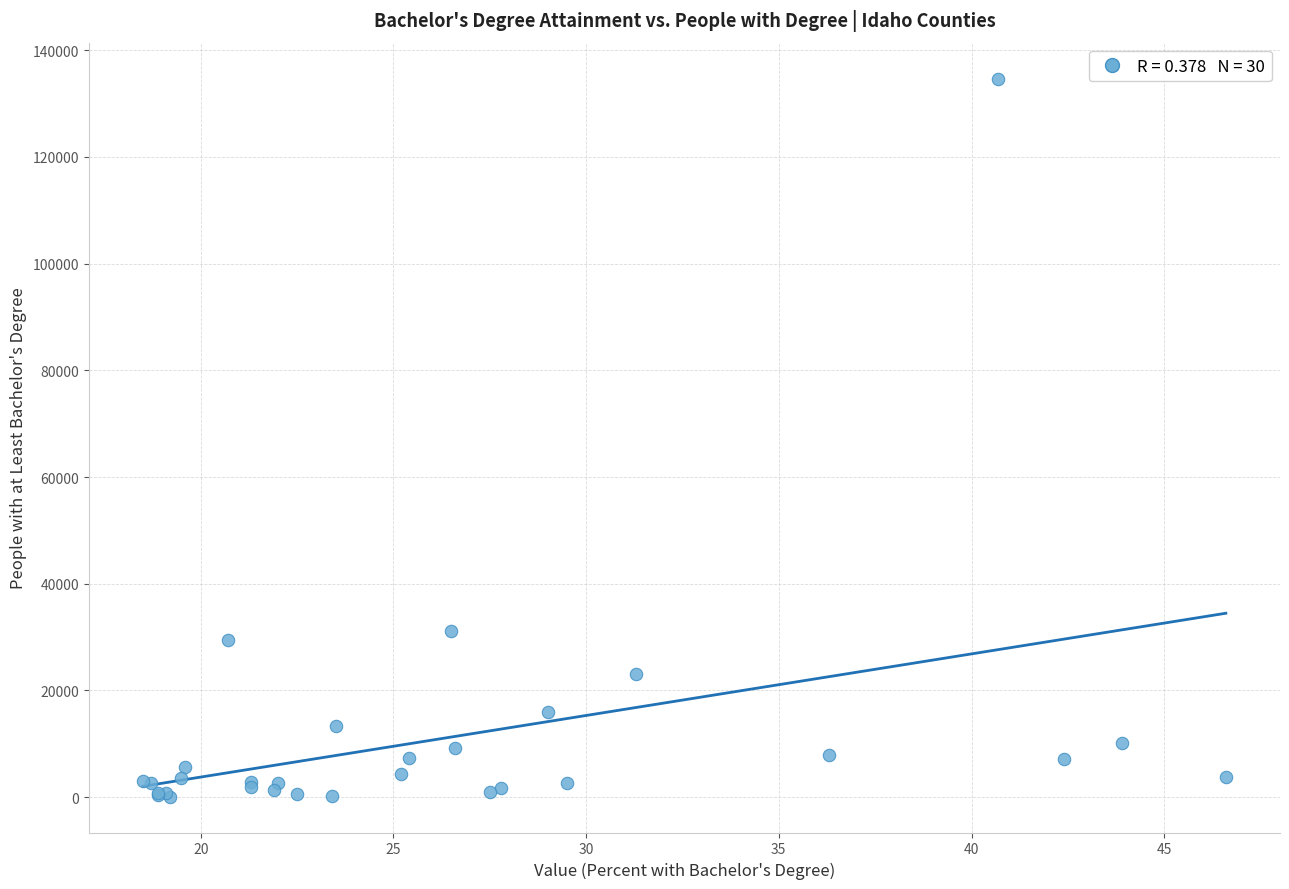

What Y value in the scatter plot is closest to 67397?

31062